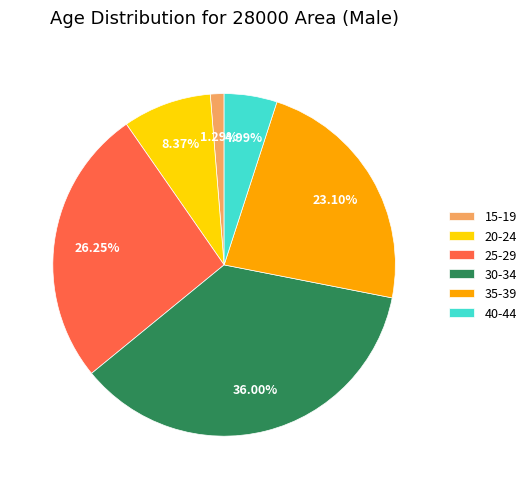

Combined, what portion of the pie is 15-19 and 20-24?

9.7%